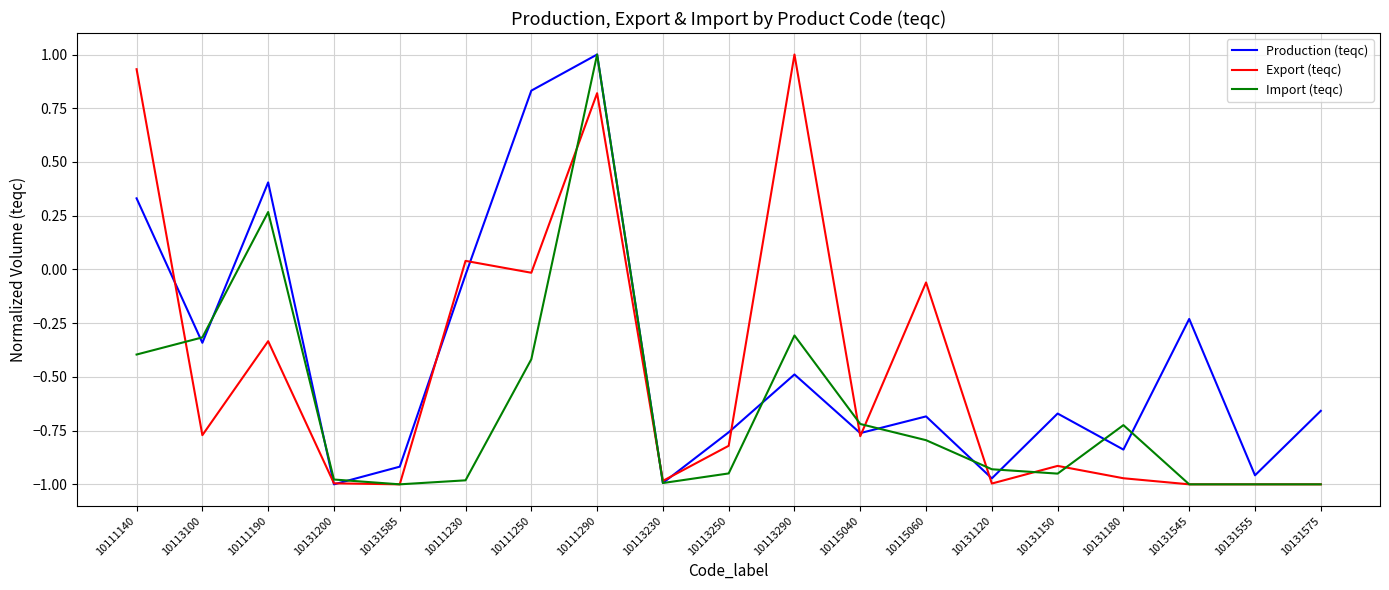

Rank the series by their average value, from highest to lowest.

Production (teqc), Export (teqc), Import (teqc)